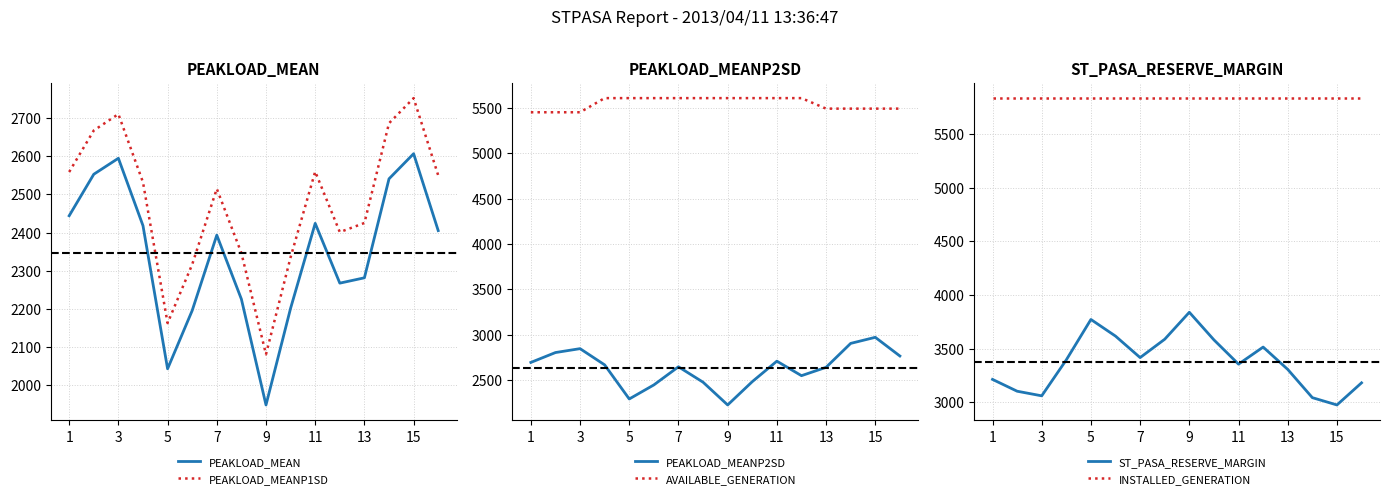

Is the value of PEAKLOAD_MEANP2SD at 13 greater than the value of AVAILABLE_GENERATION at 1?

No